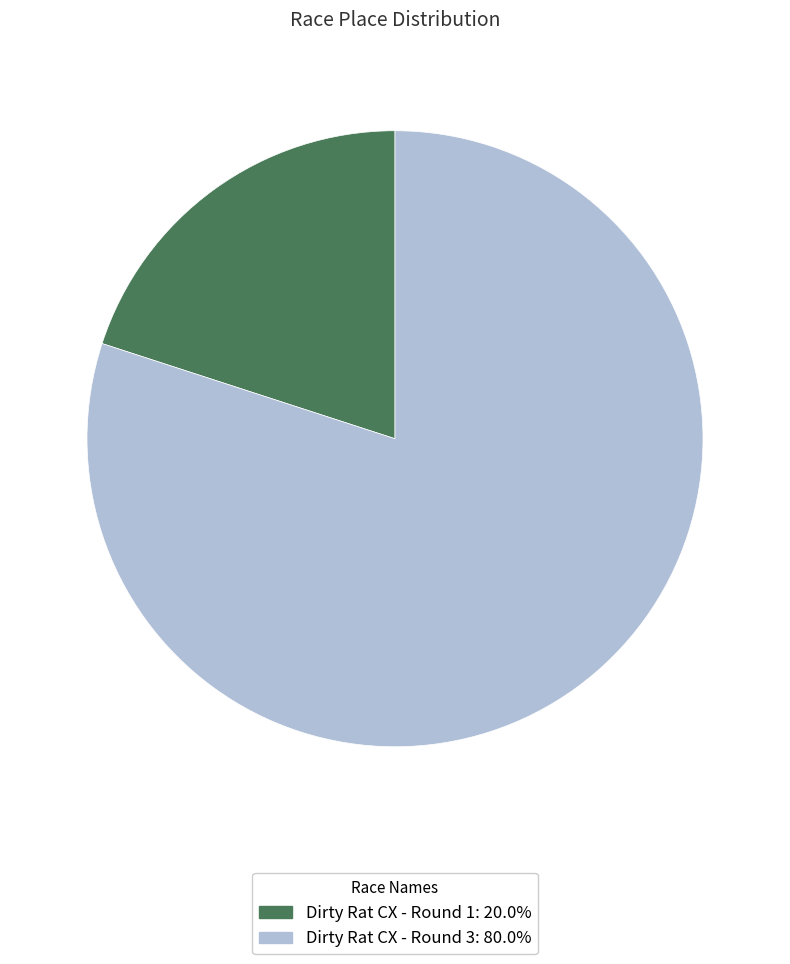

How many segments does this pie chart have?

2